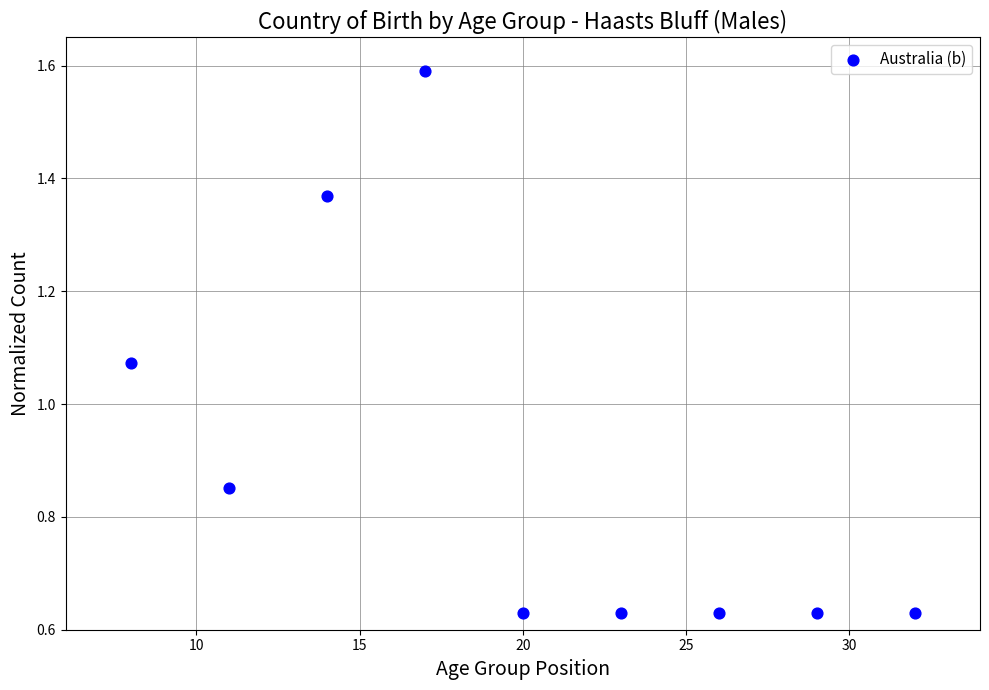

What is the range of Y values (max minus min)?

1.0